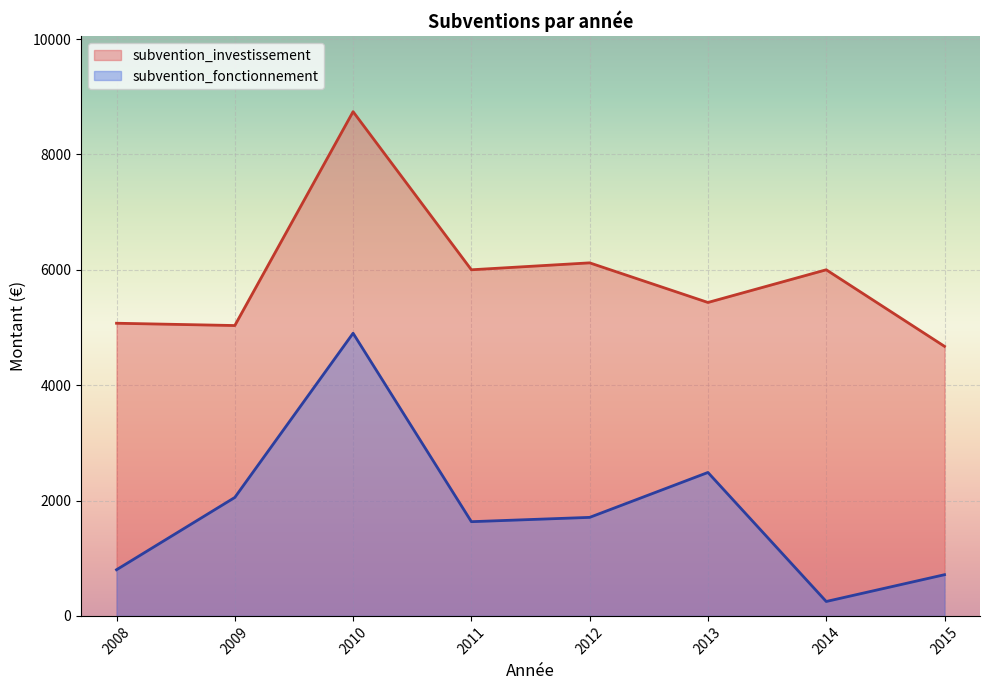

At which category does subvention_investissement reach its first local valley?

2009